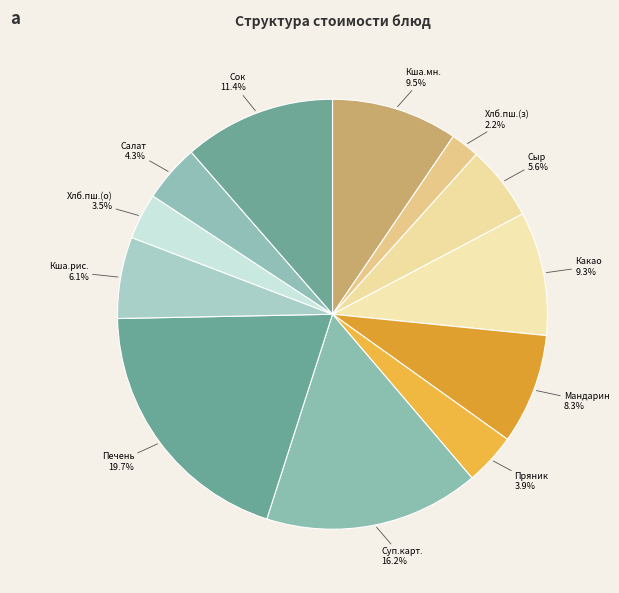

To the nearest percent, what percentage of the pie is Сок?

11%